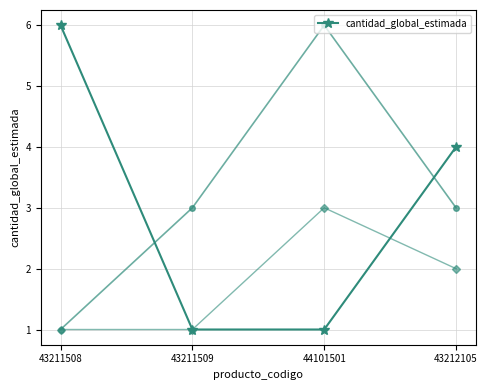

At which label does the data first exceed 4?

43211508